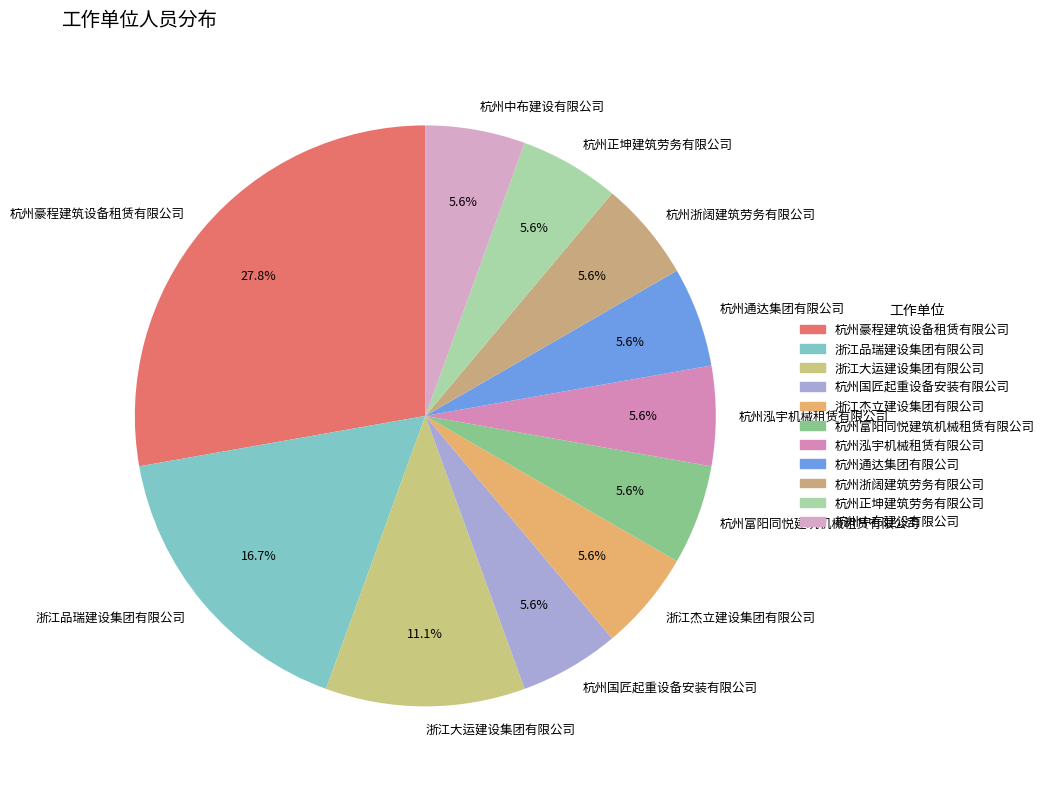

What is the ratio of the value at 杭州中布建设有限公司 to the value at 杭州富阳同悦建筑机械租赁有限公司?

1.0